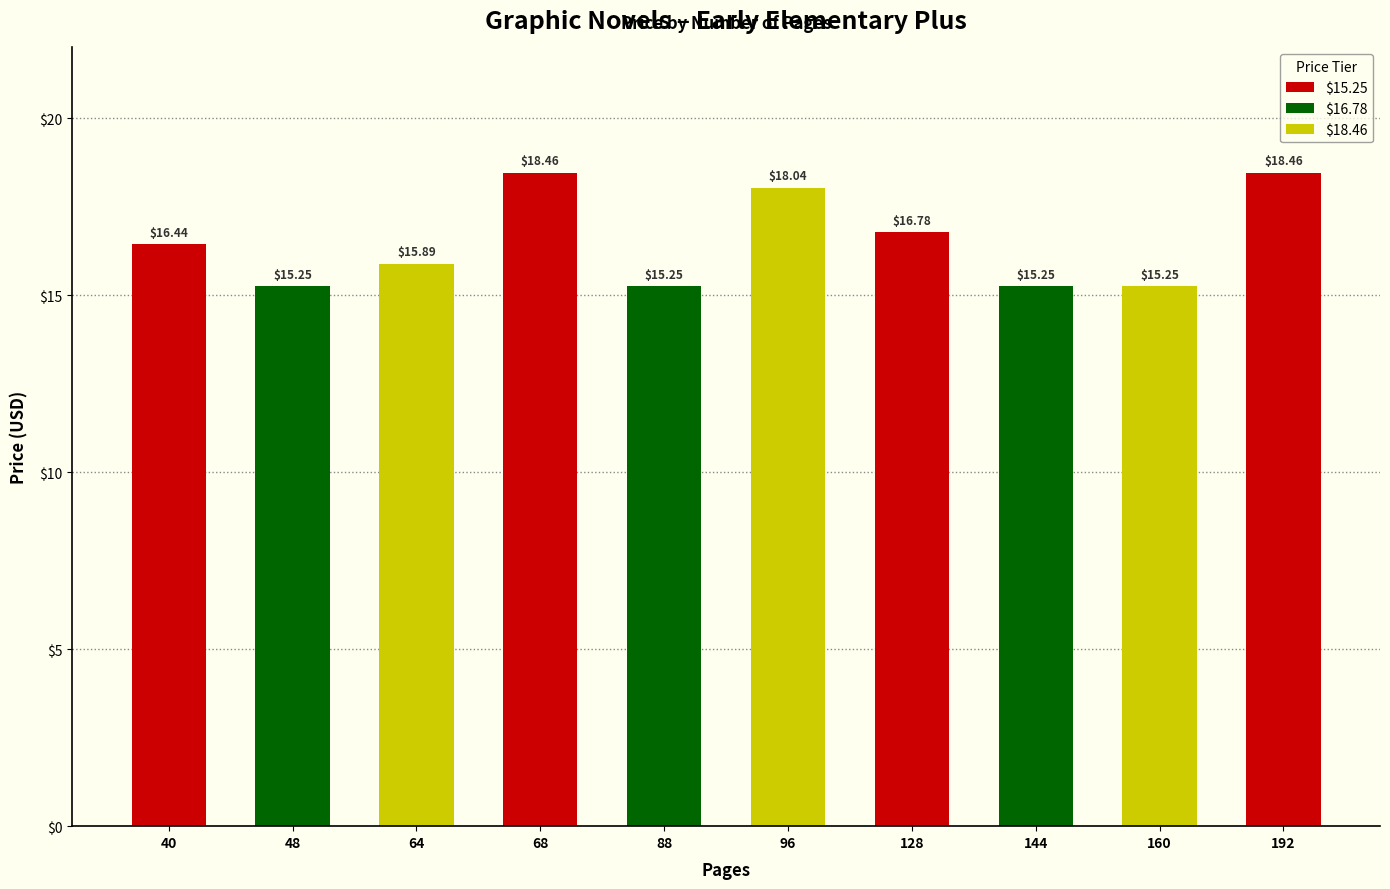

What is the sum of all values?

165.1